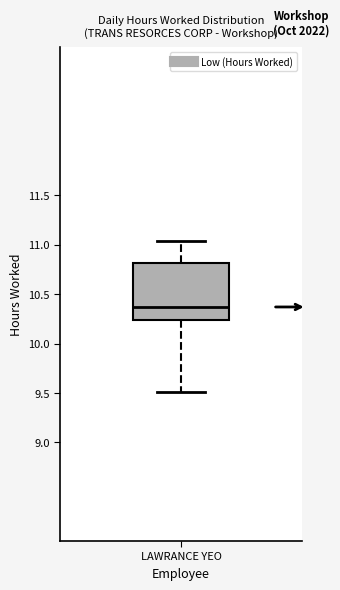

Transcribe this box plot: give where the median line is, the range the box spans, and where the two whiskers end, as read against the y-axis. The values are not printed on the chart, so give them approximately, as read against the axis.

median 10.35, box 10.25 to 10.80, whiskers 9.50 to 11.05